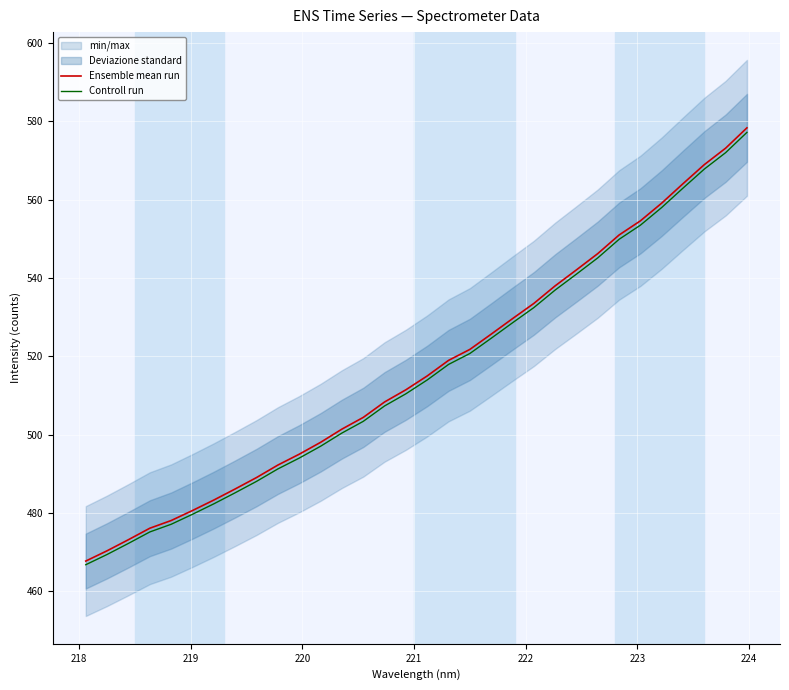

What is the highest value of the Controll run series?

577.2